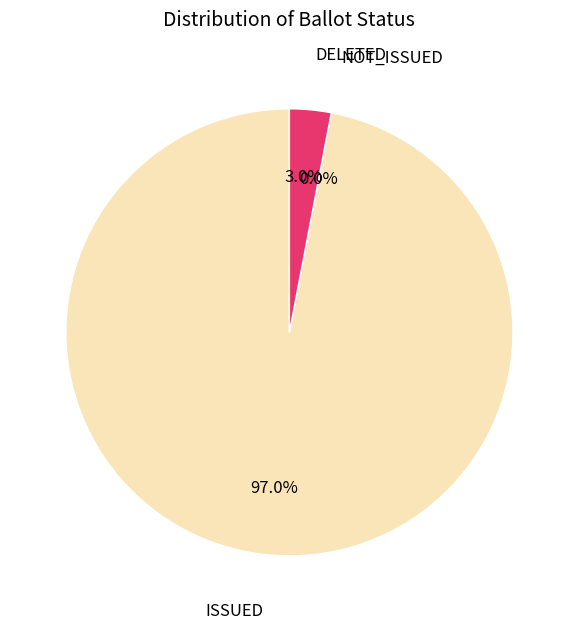

True or false: ISSUED accounts for 97% of the total.

True